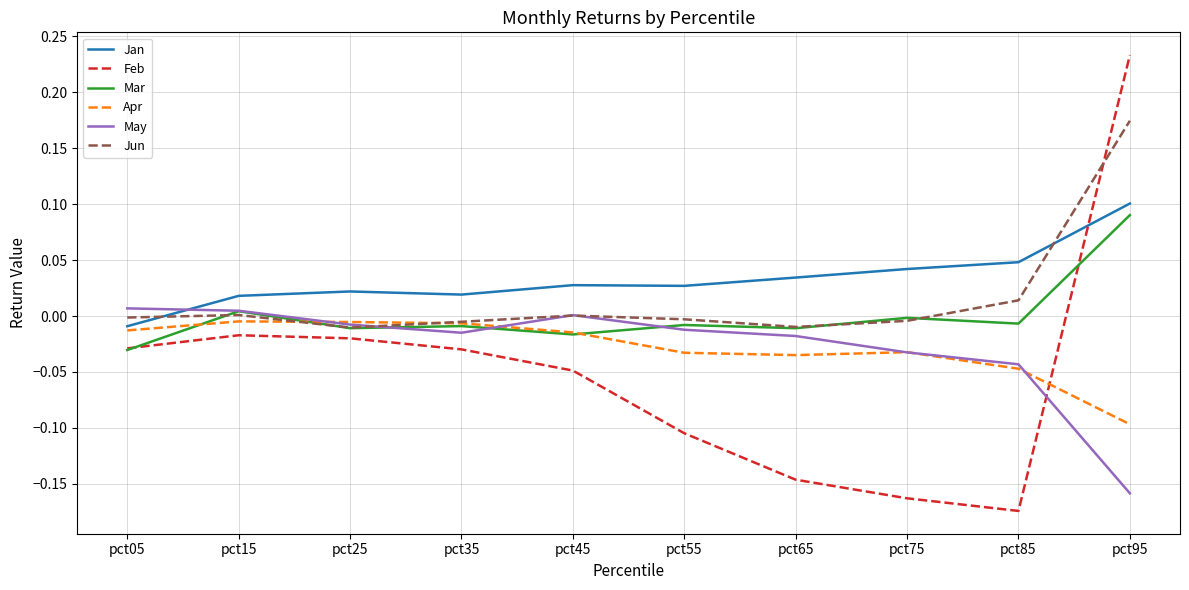

The Jan series shows 0.0 at pct45. True or false?

True